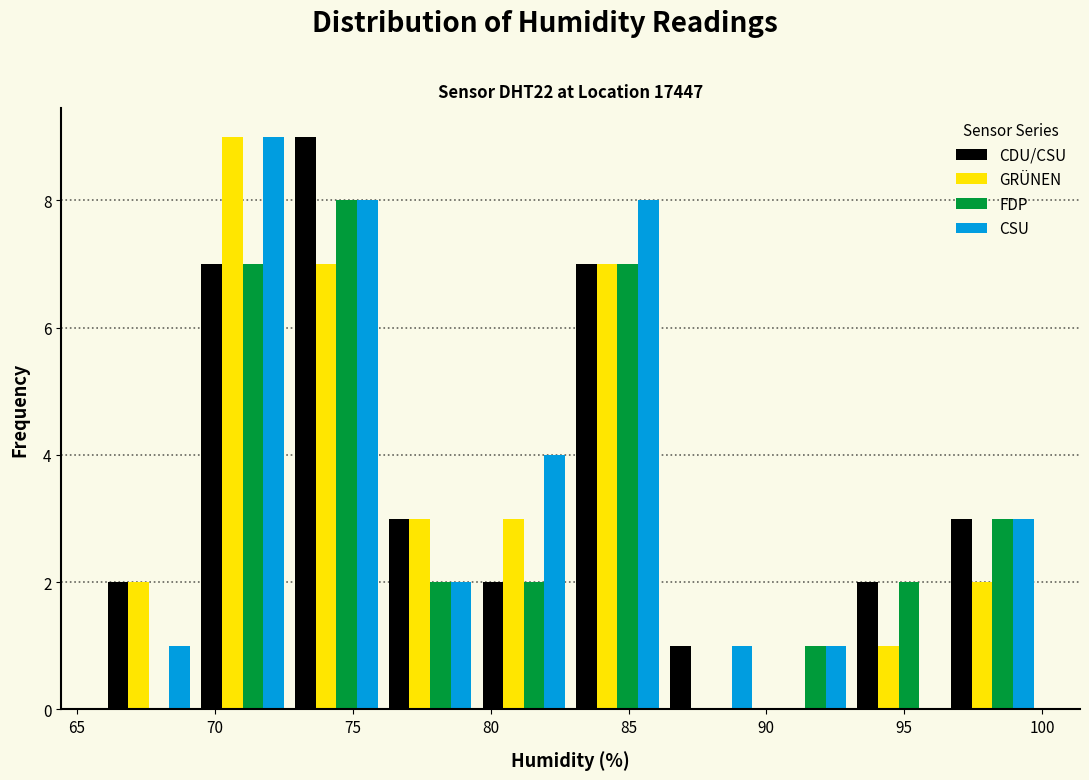

Reading left to right, transcribe this chart: for each range on the x-axis, give the height of each series' bar. Neither the bar edges nor the heights are printed on the chart, so give them approximately, as read against the axes.

65.9 to 69.3: CDU/CSU=2	GRÜNEN=2	FDP=0	CSU=1
69.3 to 72.7: CDU/CSU=7	GRÜNEN=9	FDP=7	CSU=9
72.7 to 76.1: CDU/CSU=9	GRÜNEN=7	FDP=8	CSU=8
76.1 to 79.5: CDU/CSU=3	GRÜNEN=3	FDP=2	CSU=2
79.5 to 82.9: CDU/CSU=2	GRÜNEN=3	FDP=2	CSU=4
82.9 to 86.3: CDU/CSU=7	GRÜNEN=7	FDP=7	CSU=8
86.3 to 89.7: CDU/CSU=1	GRÜNEN=0	FDP=0	CSU=1
89.7 to 93.1: CDU/CSU=0	GRÜNEN=0	FDP=1	CSU=1
93.1 to 96.5: CDU/CSU=2	GRÜNEN=1	FDP=2	CSU=0
96.5 to 99.9: CDU/CSU=3	GRÜNEN=2	FDP=3	CSU=3